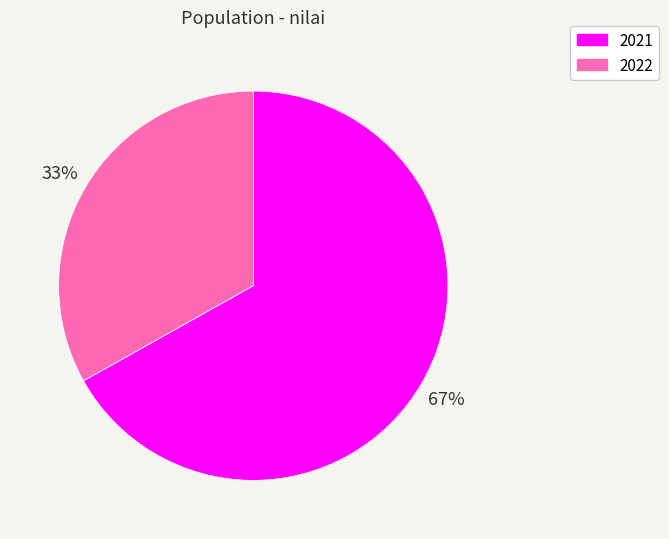

Does any single category account for the majority?

Yes